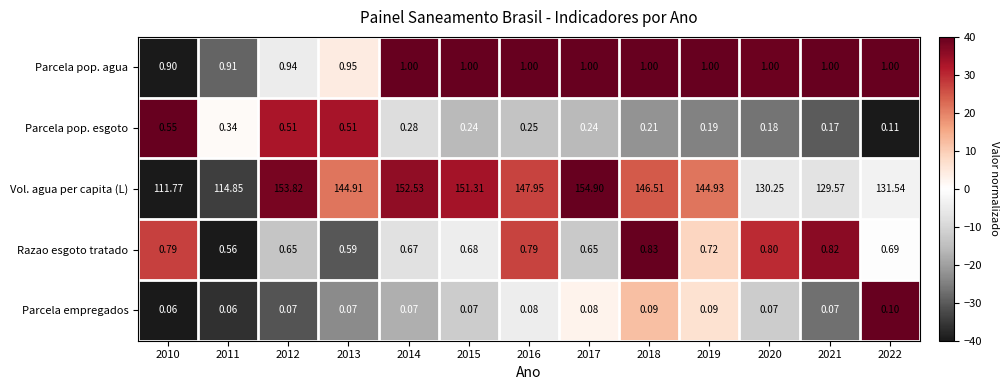

Which series has the largest range (max minus min)?

Vol. agua per capita (L)